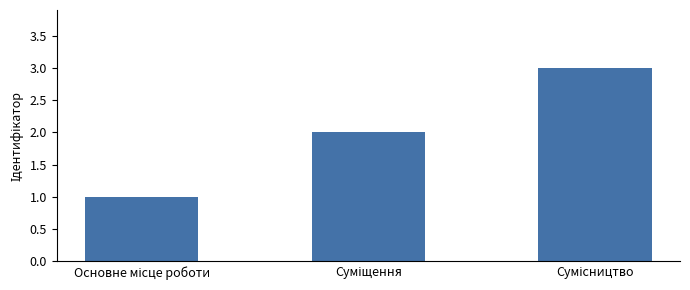

Reading left to right, what are all the values shown in this chart?

1	2	3